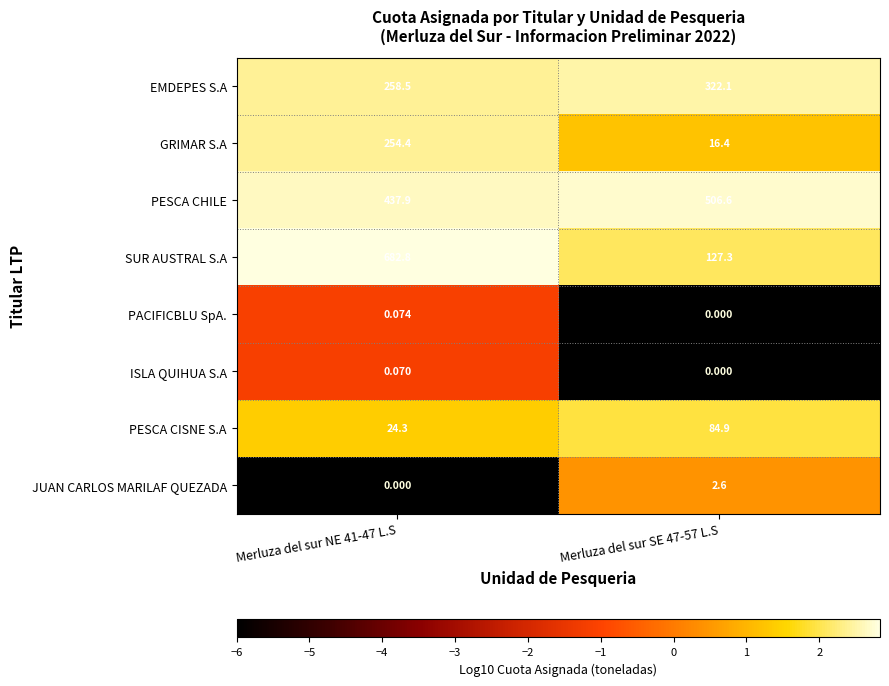

Rank the series by their maximum value, from lowest to highest.

ISLA QUIHUA S.A, PACIFICBLU SpA., JUAN CARLOS MARILAF QUEZADA, PESCA CISNE S.A, GRIMAR S.A, EMDEPES S.A, PESCA CHILE, SUR AUSTRAL S.A